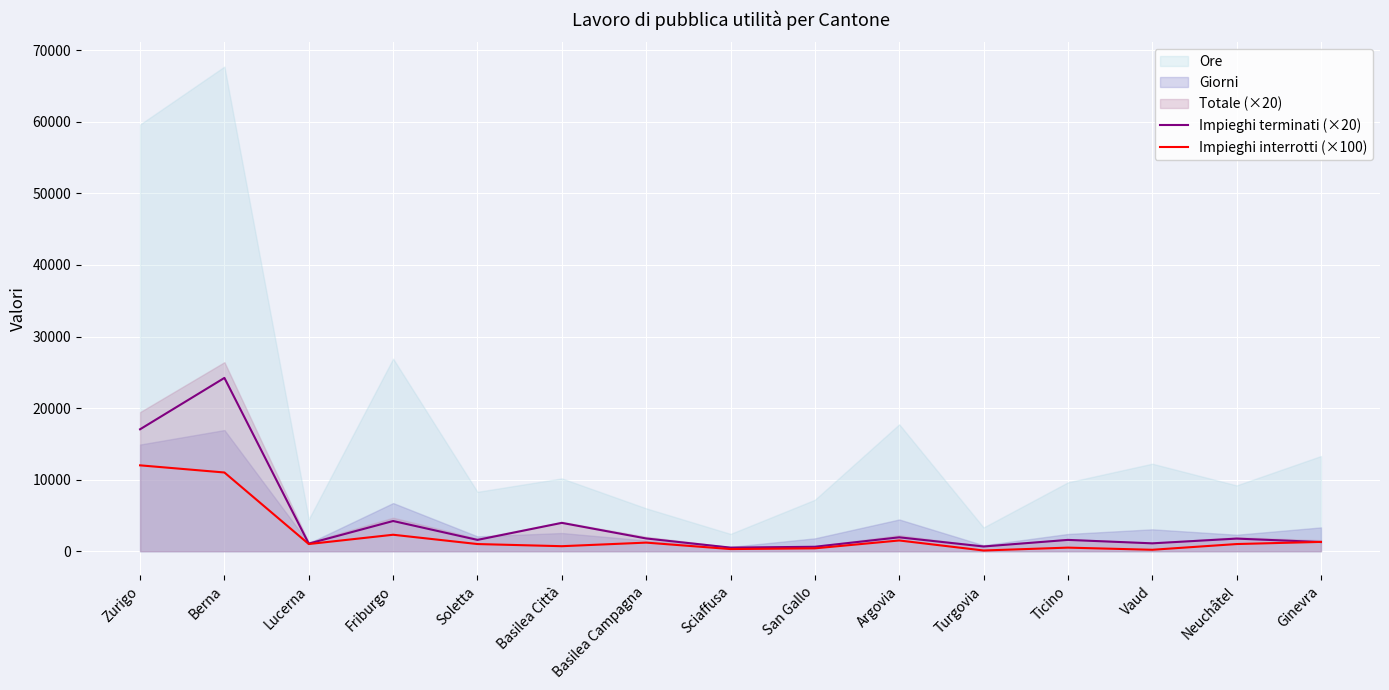

Is the value of Impieghi terminati (×20) at Zurigo greater than the value of Impieghi interrotti (×100) at Turgovia?

Yes